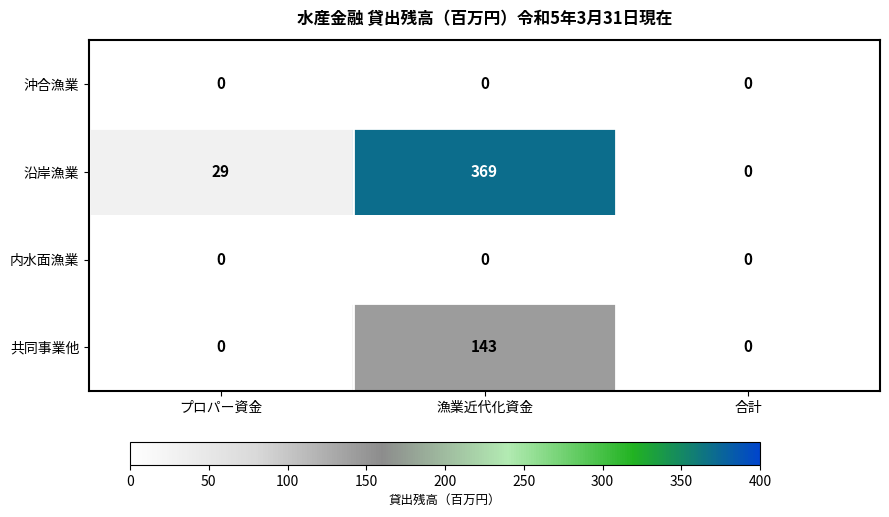

Which series has the largest total across all categories?

沿岸漁業